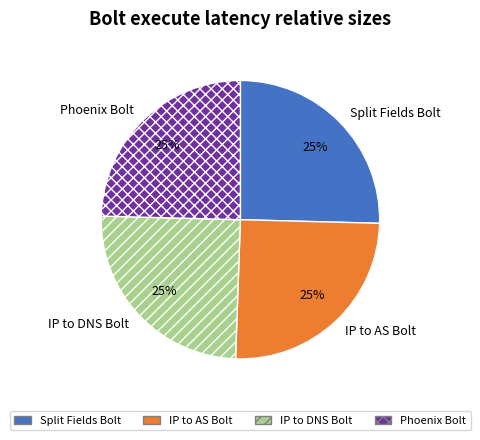

To the nearest percent, what percentage of the pie is IP to AS Bolt?

25%